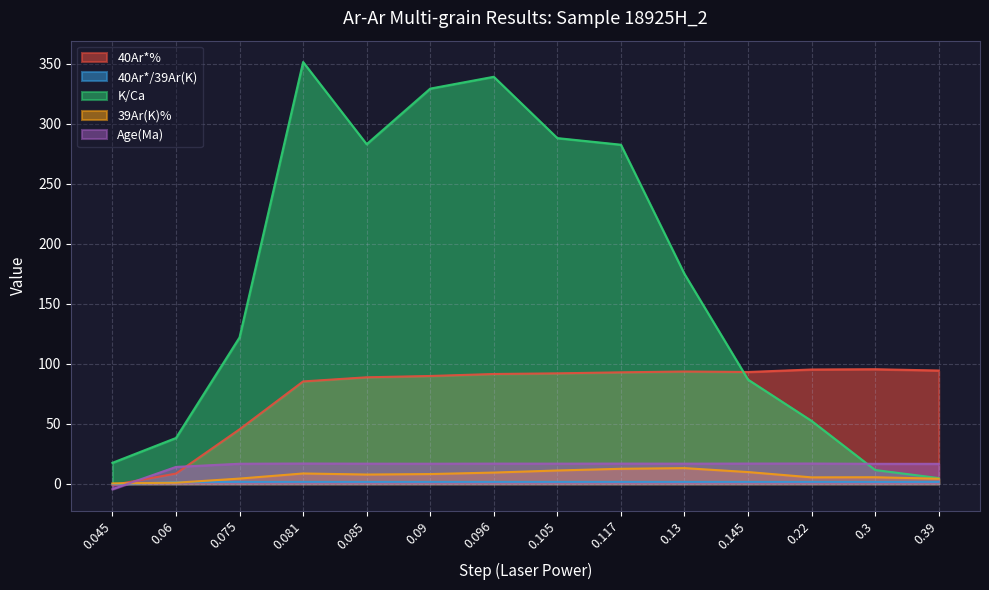

At which label does K/Ca reach its minimum?

0.39